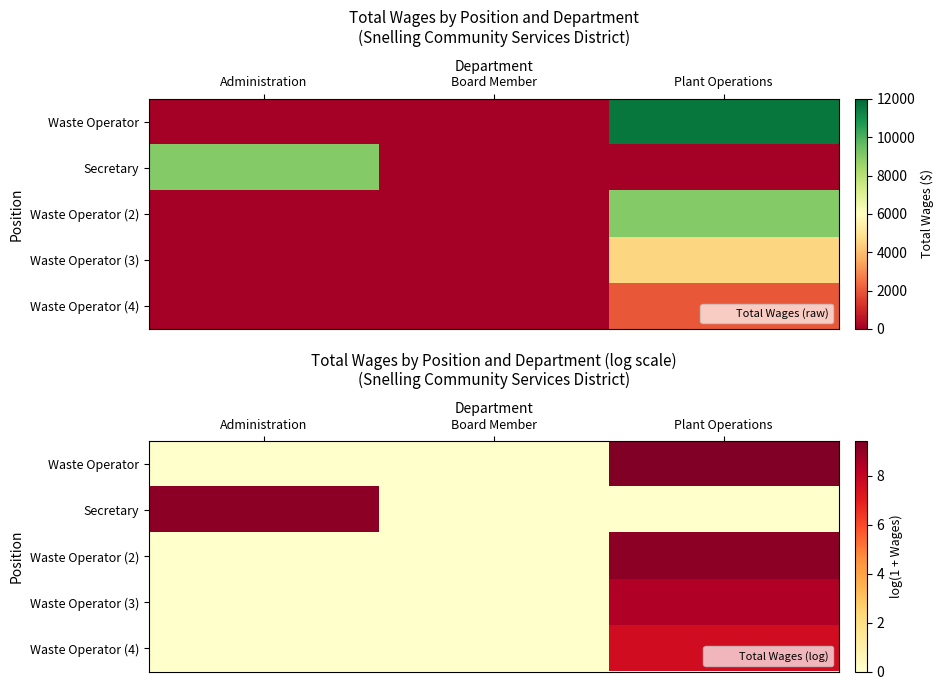

The value of Waste Operator (2) at Plant Operations is 3.9. True or false?

False